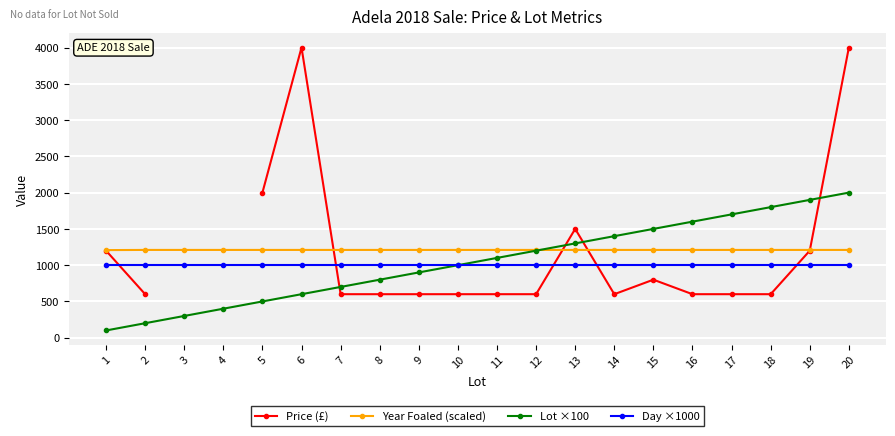

How many values in the Price (£) series exceed 600?

7